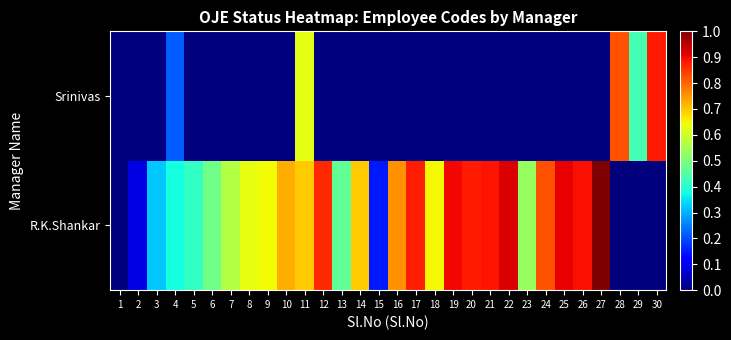

Reading left to right, what are all the values shown in this chart?

R.K.Shankar: 1=0.0	2=0.1	3=0.3	4=0.4	5=0.4	6=0.5	7=0.6	8=0.6	9=0.6	10=0.7	11=0.7	12=0.9	13=0.5	14=0.7	15=0.2	16=0.8	17=0.9	18=0.6	19=0.9	20=0.9	21=0.9	22=0.9	23=0.5	24=0.8	25=0.9	26=0.9	27=1.0	28=0.0	29=0.0	30=0.0
Srinivas: 1=0.0	2=0.0	3=0.0	4=0.2	5=0.0	6=0.0	7=0.0	8=0.0	9=0.0	10=0.0	11=0.6	12=0.0	13=0.0	14=0.0	15=0.0	16=0.0	17=0.0	18=0.0	19=0.0	20=0.0	21=0.0	22=0.0	23=0.0	24=0.0	25=0.0	26=0.0	27=0.0	28=0.8	29=0.4	30=0.9